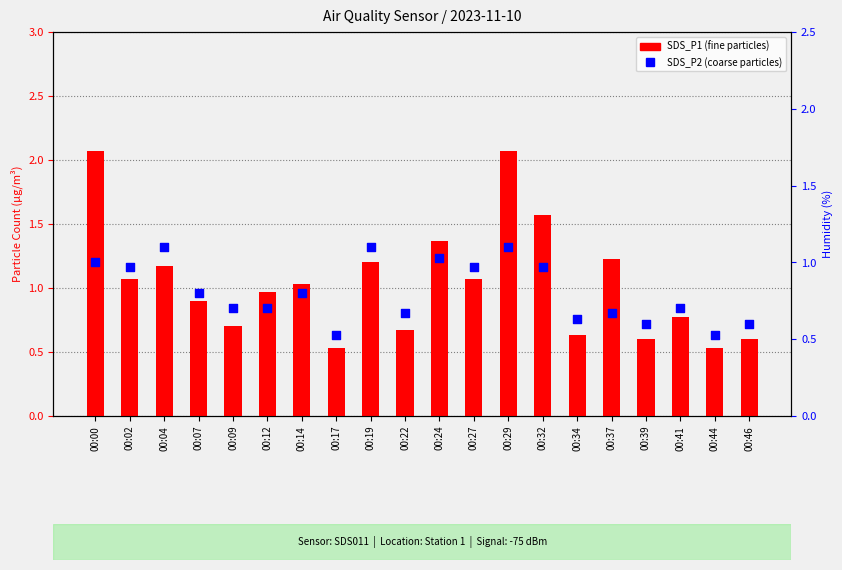

At which category is the sum across all series the highest?

00:29